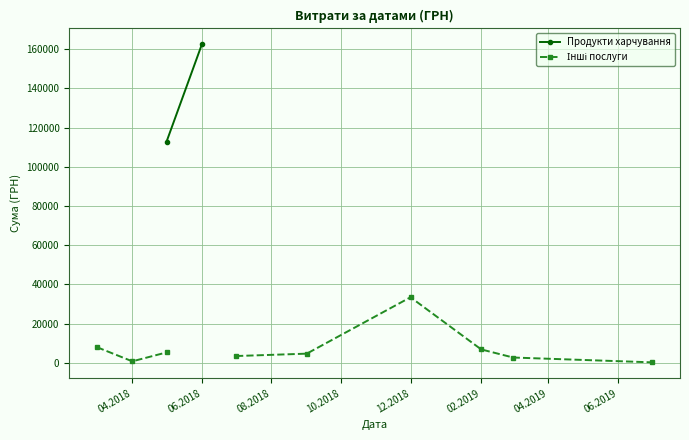

The value of Інші послуги at 04.2018 is 471.1. True or false?

False